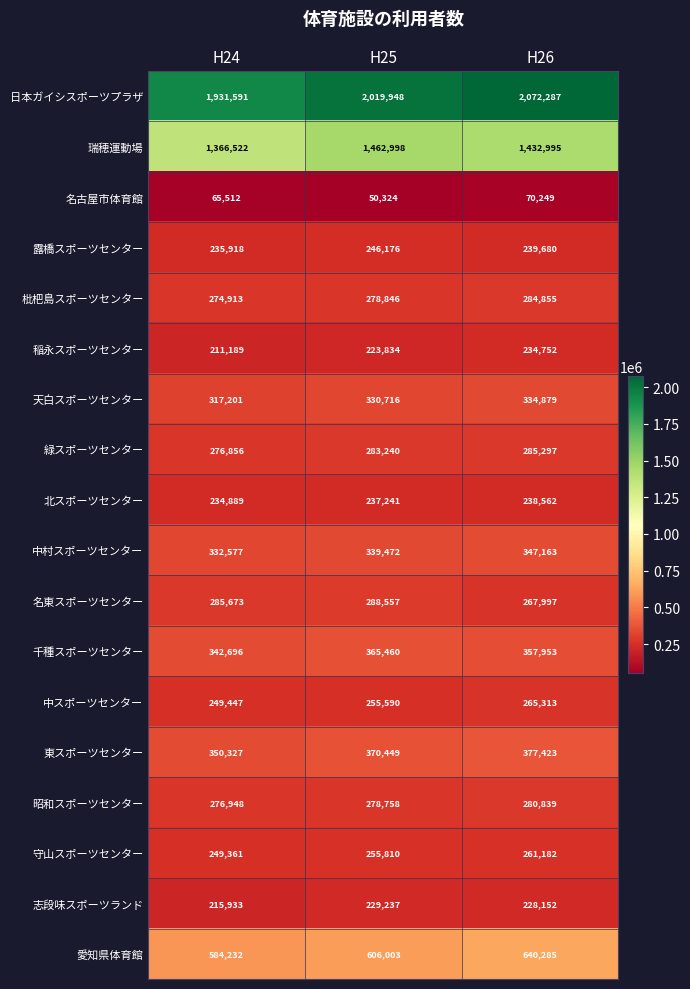

Which series changed the most between H25 and H26?

日本ガイシスポーツプラザ